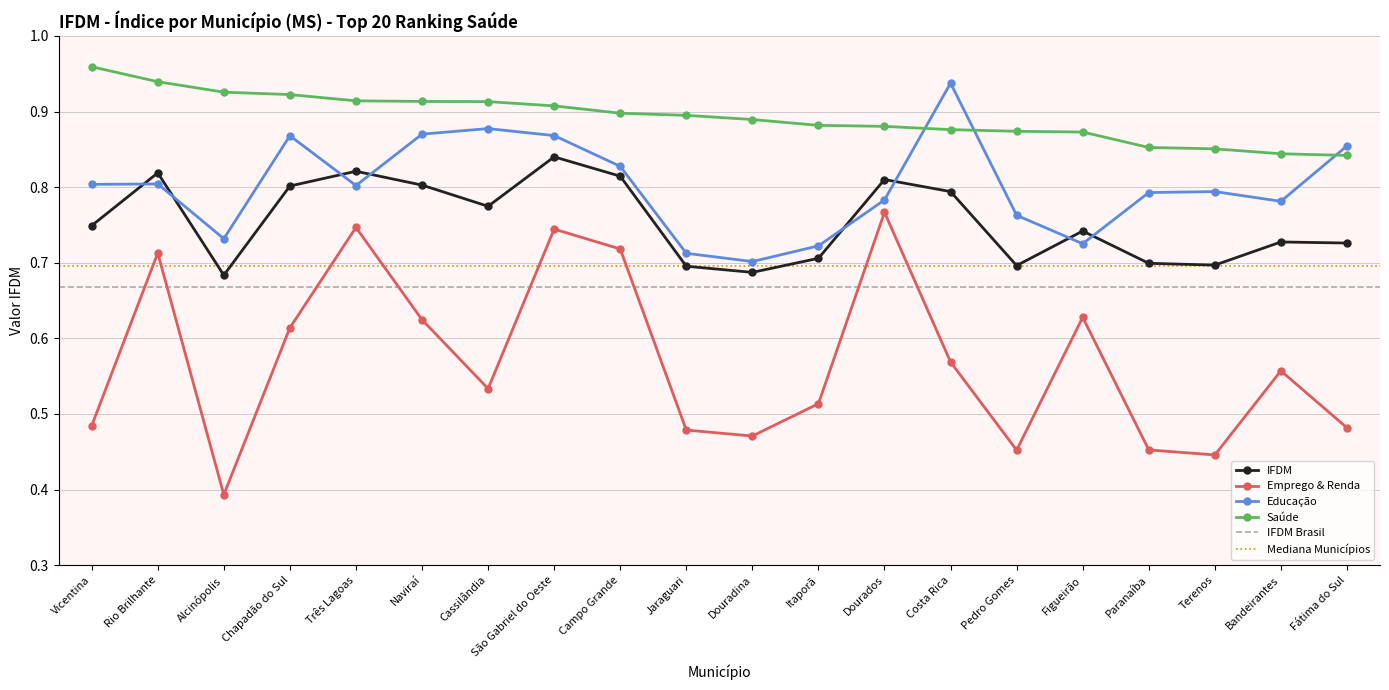

Reading left to right, list all the values displayed in this chart.

IFDM: Vicentina=0.7	Rio Brilhante=0.8	Alcinópolis=0.7	Chapadão do Sul=0.8	Três Lagoas=0.8	Naviraí=0.8	Cassilândia=0.8	São Gabriel do Oeste=0.8	Campo Grande=0.8	Jaraguari=0.7	Douradina=0.7	Itaporã=0.7	Dourados=0.8	Costa Rica=0.8	Pedro Gomes=0.7	Figueirão=0.7	Paranaíba=0.7	Terenos=0.7	Bandeirantes=0.7	Fátima do Sul=0.7
Emprego & Renda: Vicentina=0.5	Rio Brilhante=0.7	Alcinópolis=0.4	Chapadão do Sul=0.6	Três Lagoas=0.7	Naviraí=0.6	Cassilândia=0.5	São Gabriel do Oeste=0.7	Campo Grande=0.7	Jaraguari=0.5	Douradina=0.5	Itaporã=0.5	Dourados=0.8	Costa Rica=0.6	Pedro Gomes=0.5	Figueirão=0.6	Paranaíba=0.5	Terenos=0.4	Bandeirantes=0.6	Fátima do Sul=0.5
Educação: Vicentina=0.8	Rio Brilhante=0.8	Alcinópolis=0.7	Chapadão do Sul=0.9	Três Lagoas=0.8	Naviraí=0.9	Cassilândia=0.9	São Gabriel do Oeste=0.9	Campo Grande=0.8	Jaraguari=0.7	Douradina=0.7	Itaporã=0.7	Dourados=0.8	Costa Rica=0.9	Pedro Gomes=0.8	Figueirão=0.7	Paranaíba=0.8	Terenos=0.8	Bandeirantes=0.8	Fátima do Sul=0.9
Saúde: Vicentina=1.0	Rio Brilhante=0.9	Alcinópolis=0.9	Chapadão do Sul=0.9	Três Lagoas=0.9	Naviraí=0.9	Cassilândia=0.9	São Gabriel do Oeste=0.9	Campo Grande=0.9	Jaraguari=0.9	Douradina=0.9	Itaporã=0.9	Dourados=0.9	Costa Rica=0.9	Pedro Gomes=0.9	Figueirão=0.9	Paranaíba=0.9	Terenos=0.9	Bandeirantes=0.8	Fátima do Sul=0.8